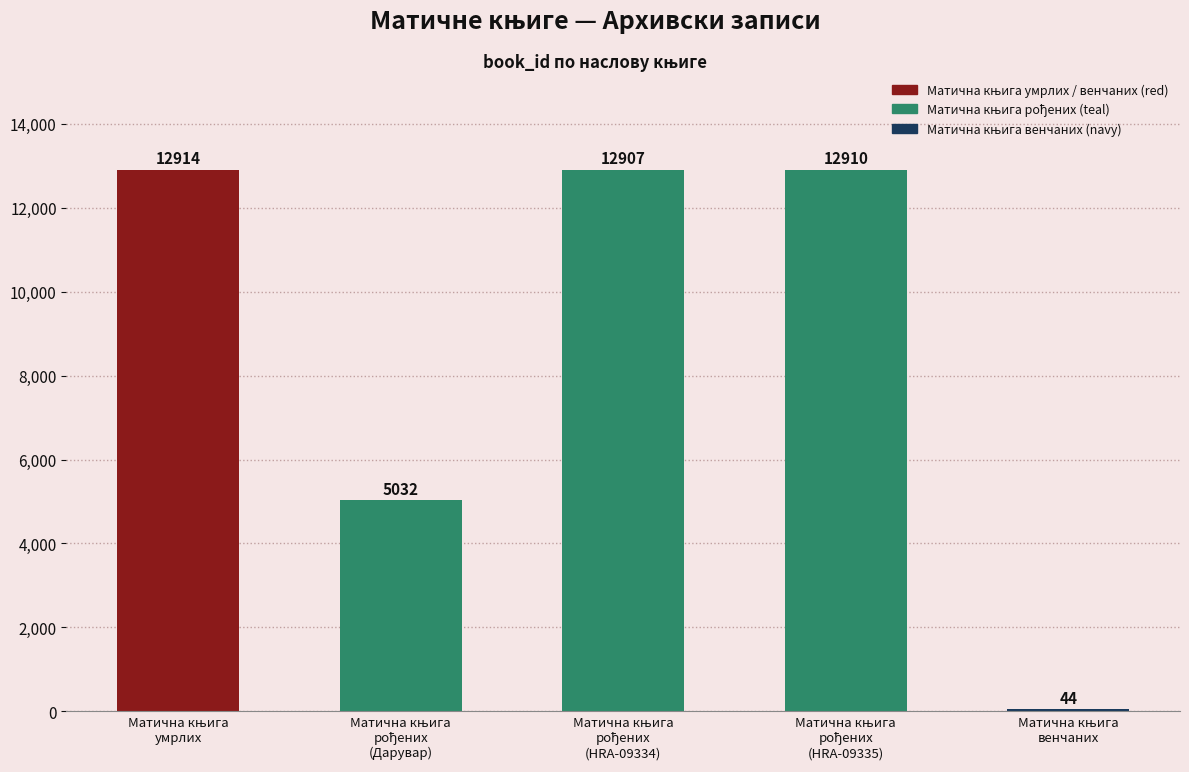

What is the greatest value displayed?

12914